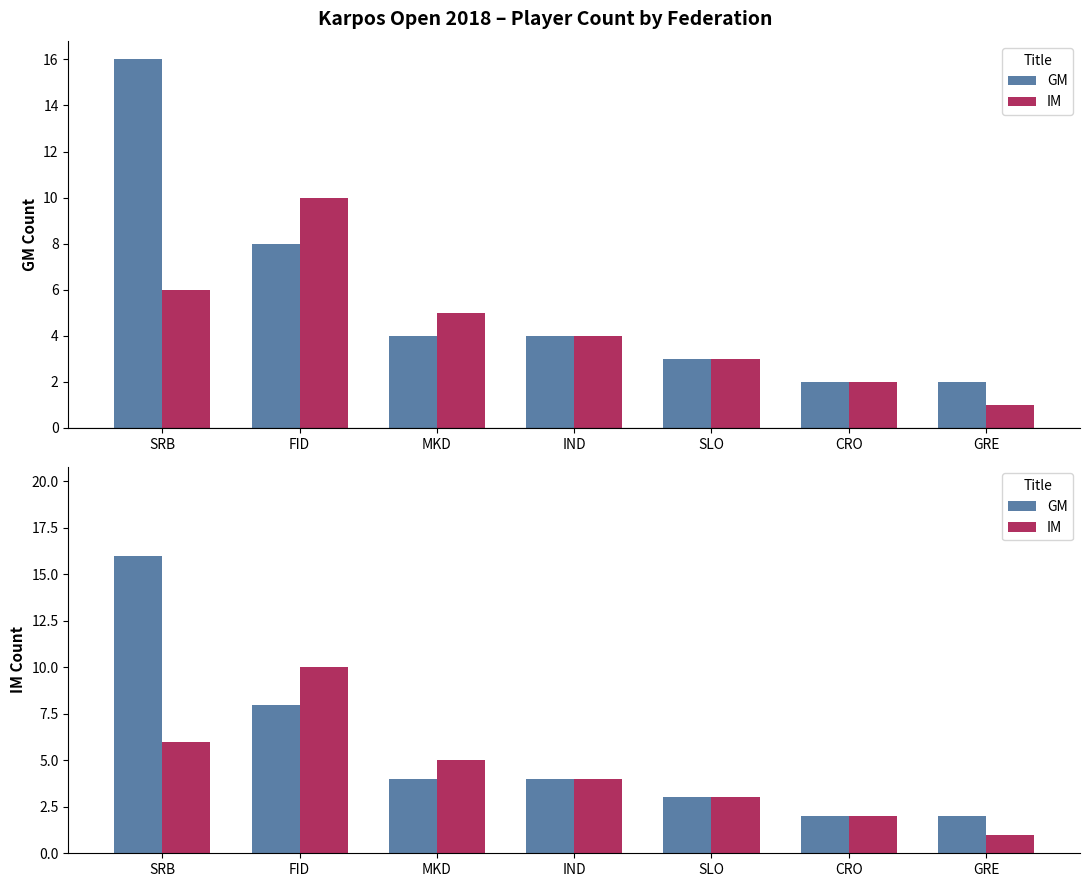

At which label does IM reach its peak?

FID